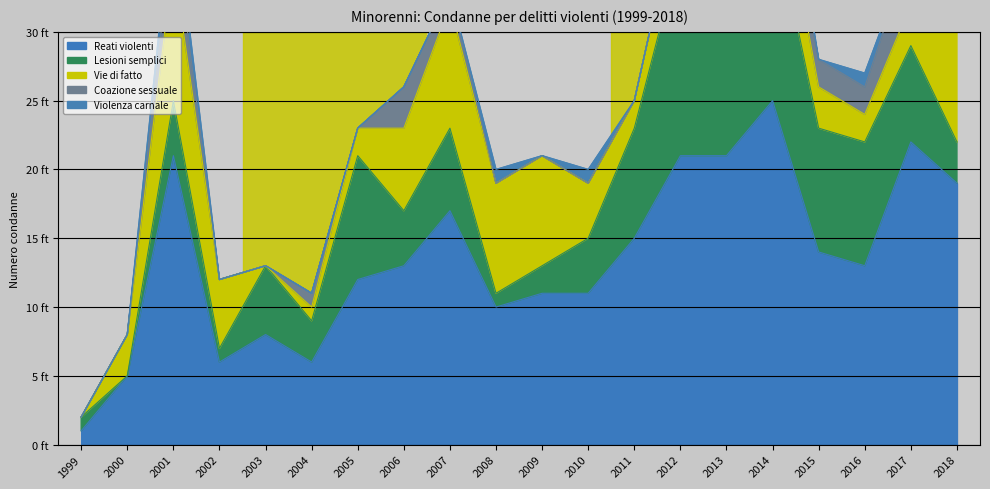

What is the total value across all series at 2000?

8